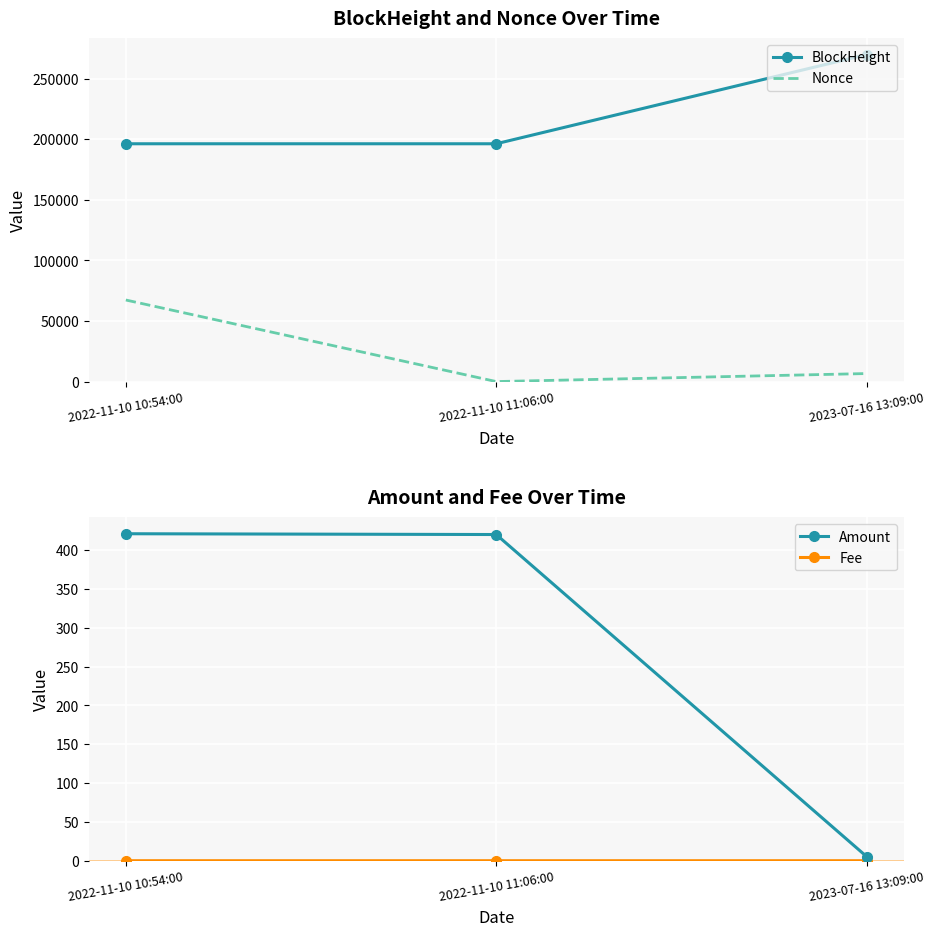

How many categories are shown in the chart?

3